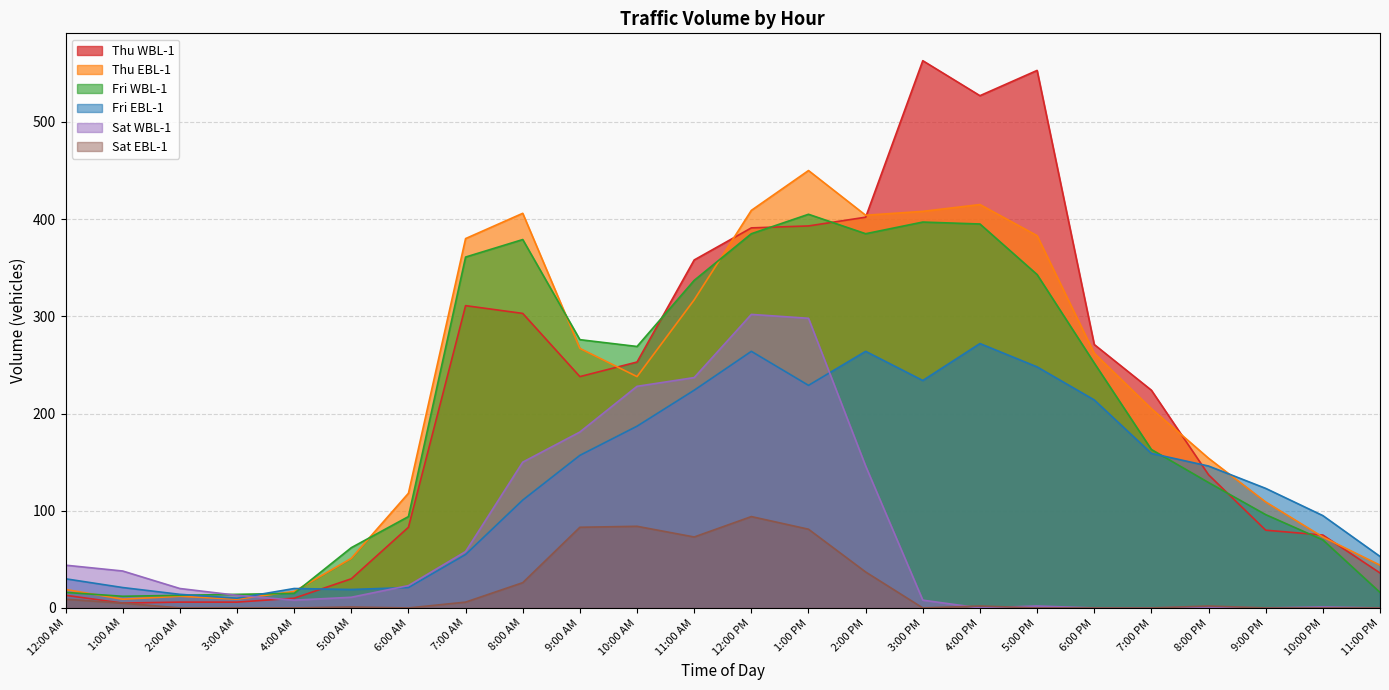

What is the average value of the Sat WBL-1 series?

74